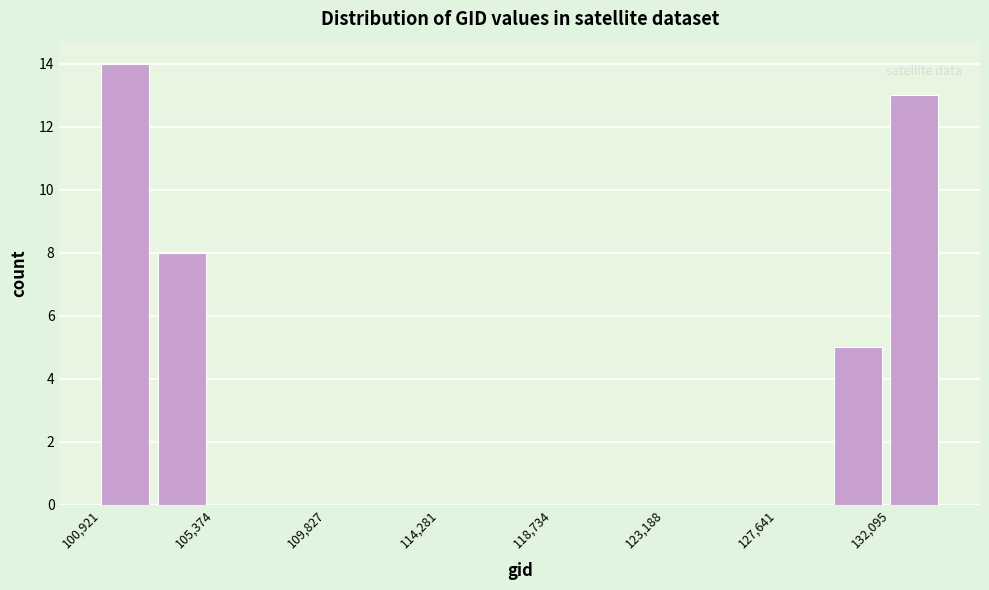

Reading left to right, transcribe this chart: for each bar, give the range it covers on the x-axis and its height. Neither the bar edges nor the heights are printed on the chart, so give them approximately, as read against the axes.

101000 to 103000: 14
103000 to 105500: 8
105500 to 107500: 0
107500 to 110000: 0
110000 to 112000: 0
112000 to 114500: 0
114500 to 116500: 0
116500 to 118500: 0
118500 to 121000: 0
121000 to 123000: 0
123000 to 125500: 0
125500 to 127500: 0
127500 to 130000: 0
130000 to 132000: 5
132000 to 134500: 13